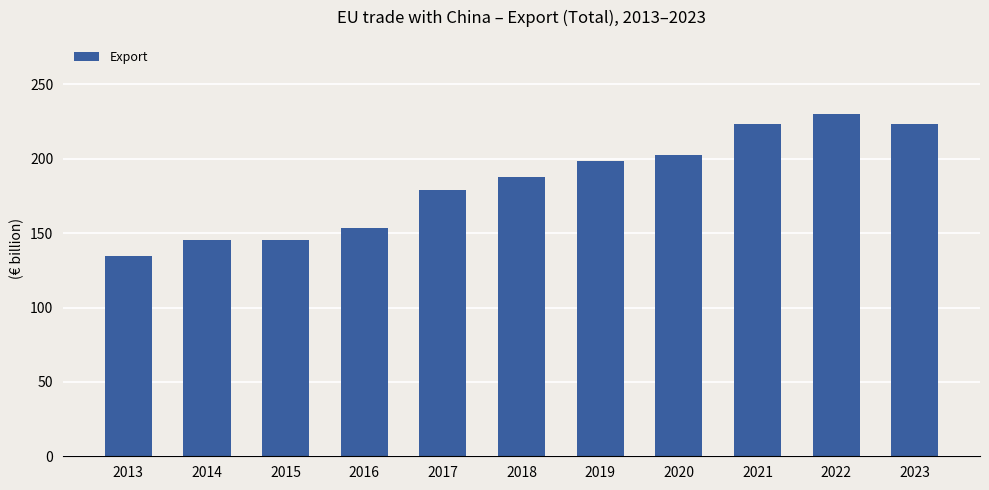

The value at 2015 is 216.3. True or false?

False